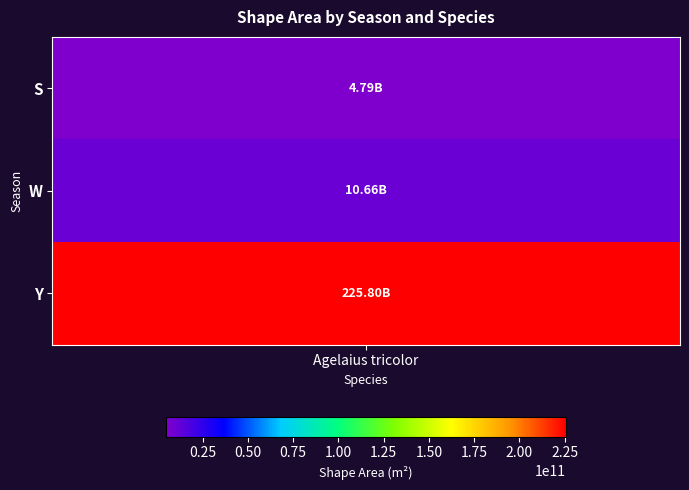

Reading right to left, list all the values displayed in this chart.

225800850380.3	10660132255.7	4793006106.5